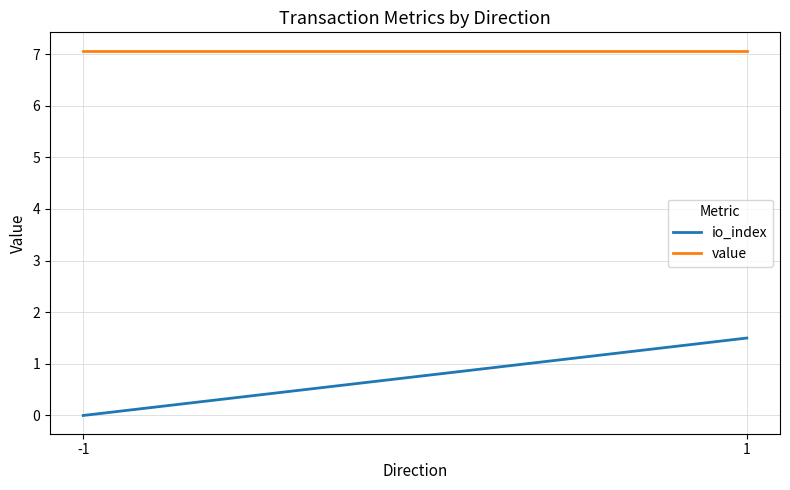

Rank the categories by io_index value from highest to lowest.

1, -1